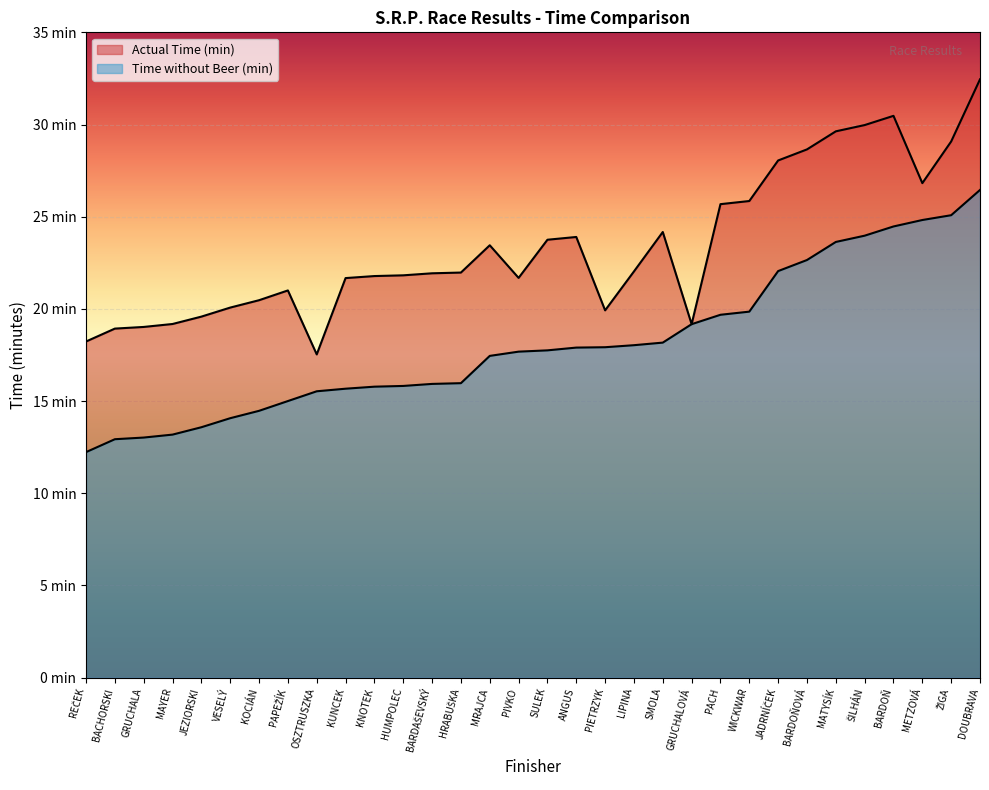

What is the label of the 7th point from the left?

KOCIÁN